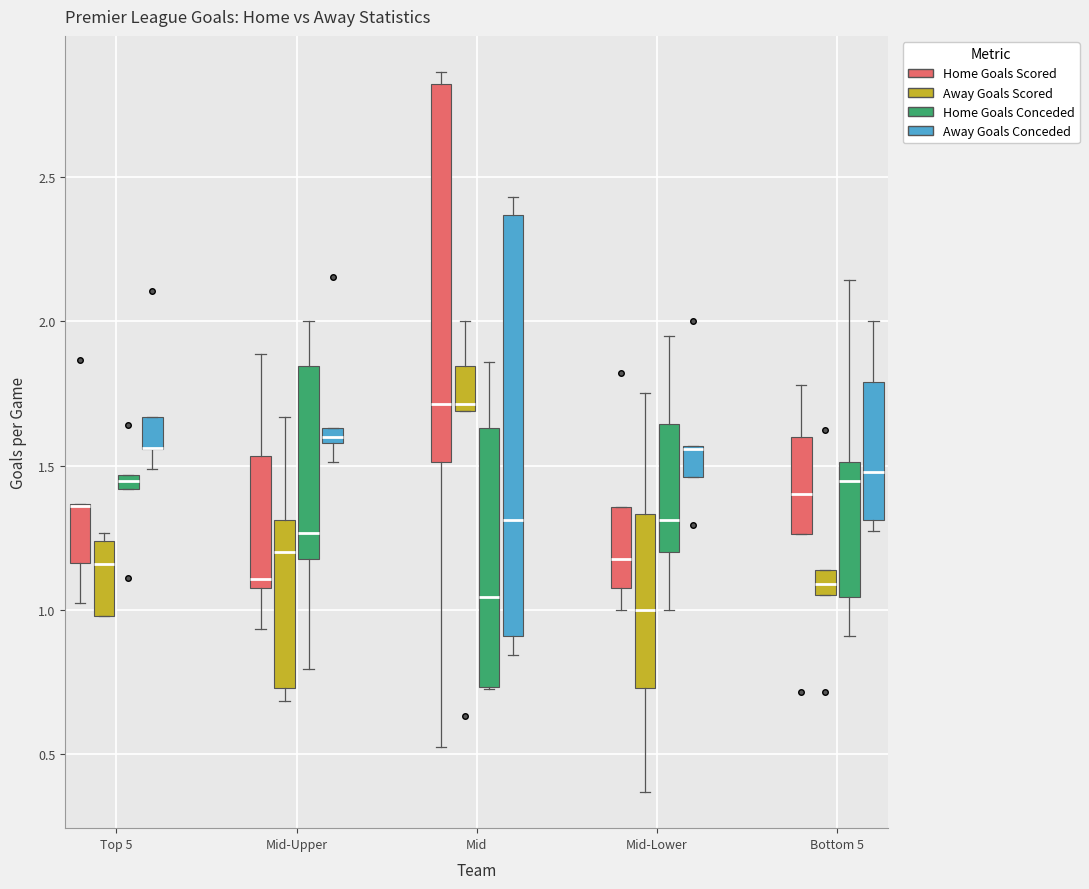

Where does the upper whisker of the box for Mid-Upper (Home Goals Conceded) end on the y-axis? The values are not printed on the chart, so give them approximately, as read against the axis.

2.00